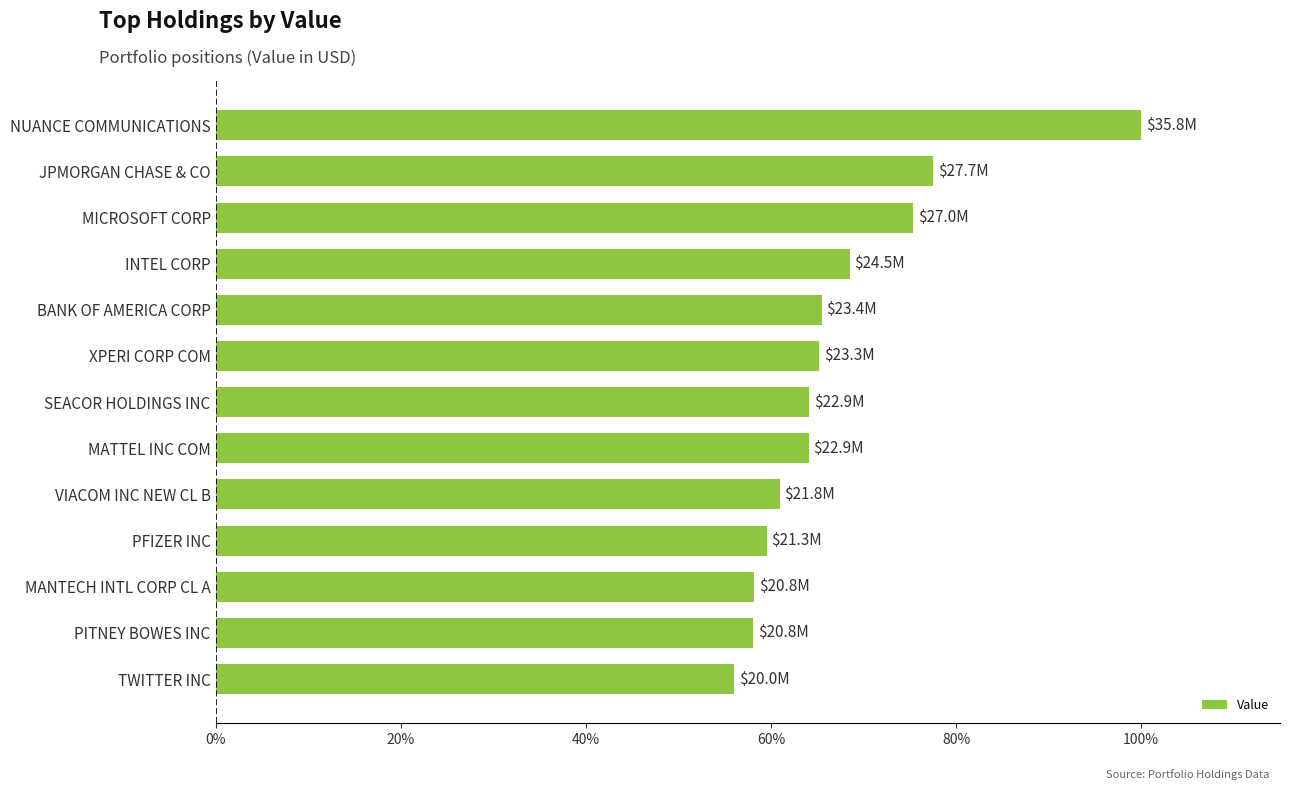

What is the label of the 4th bar from the bottom?

PFIZER INC